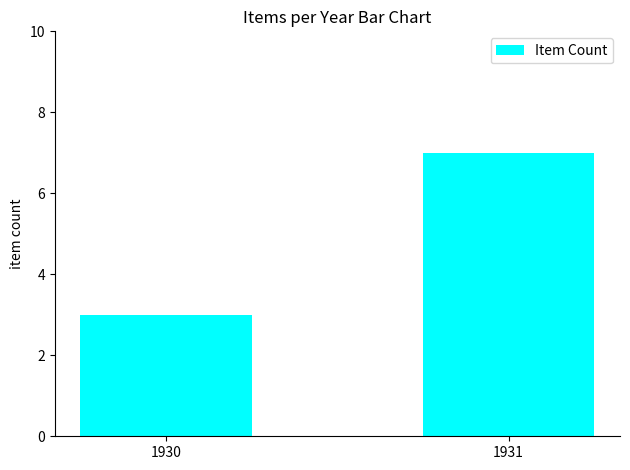

What value does the data have at 1930?

3